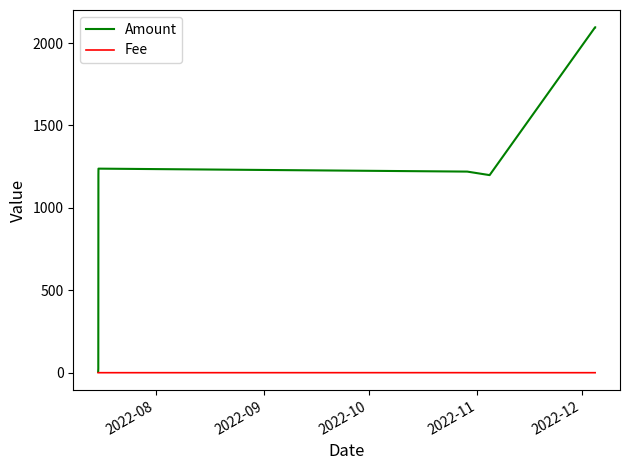

List the series in order of their peak value, lowest first.

Fee, Amount